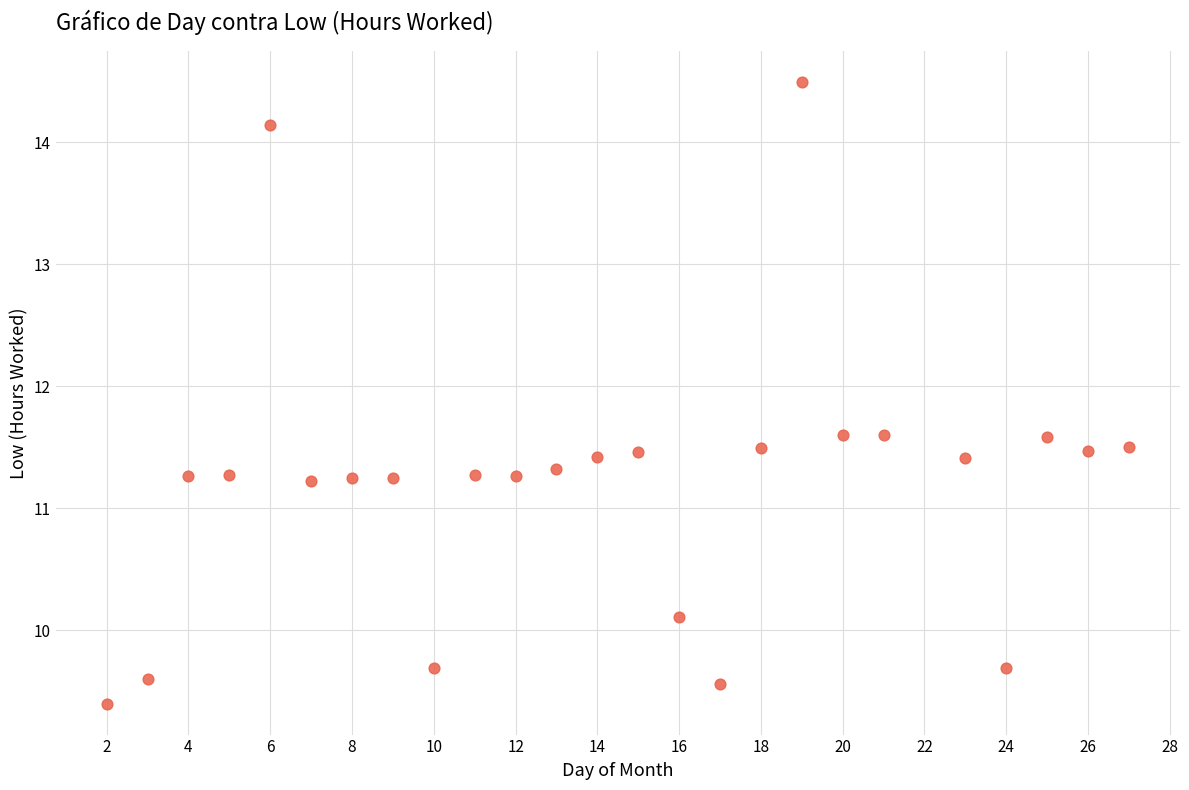

What is the range of X values (max minus min)?

25.0